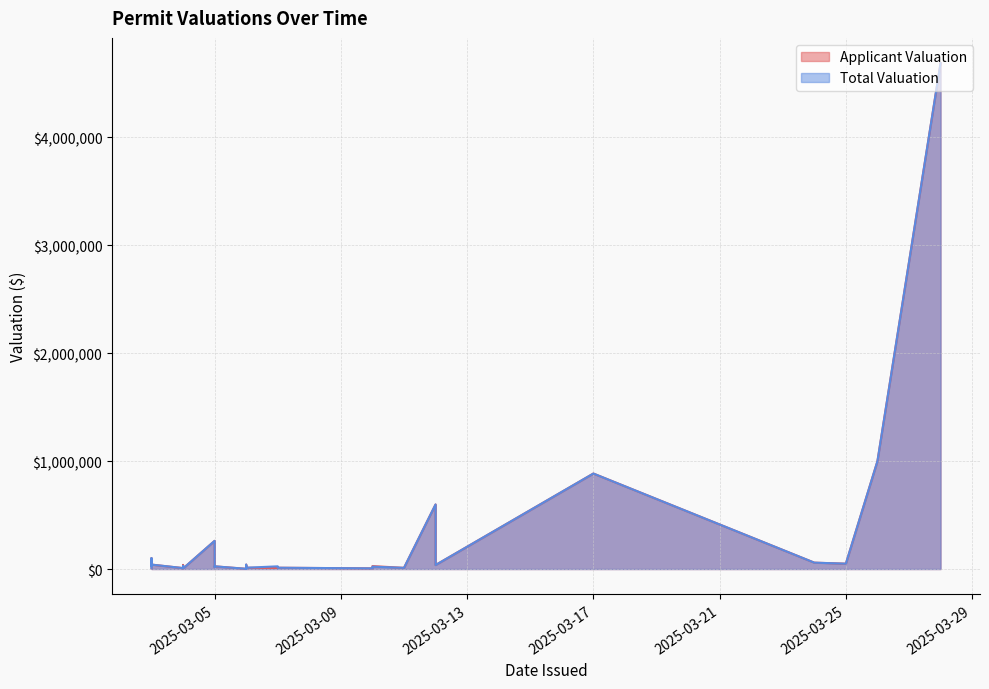

Rank the series by their average value, from lowest to highest.

Applicant Valuation, Total Valuation